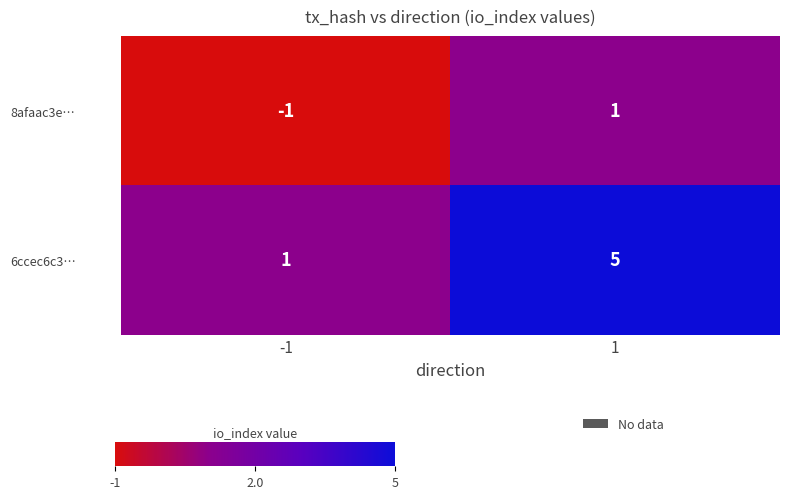

Which series has the largest total across all categories?

6ccec6c3…